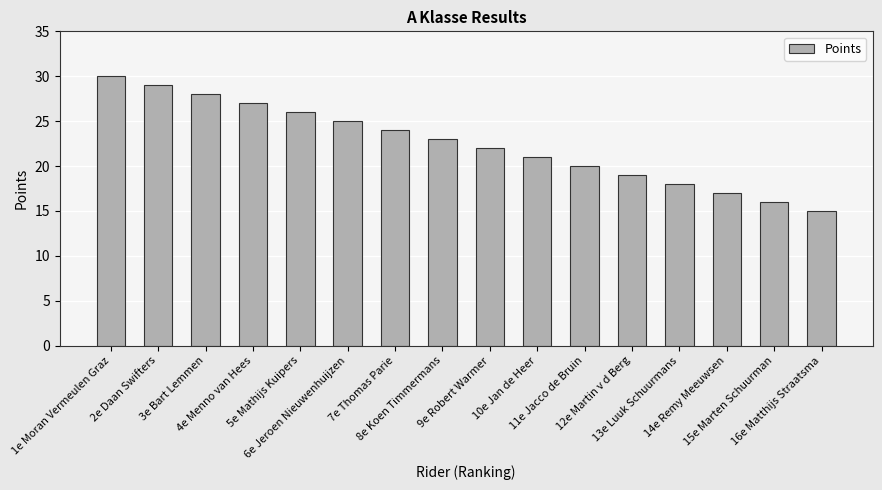

Reading right to left, list all the values displayed in this chart.

15	16	17	18	19	20	21	22	23	24	25	26	27	28	29	30